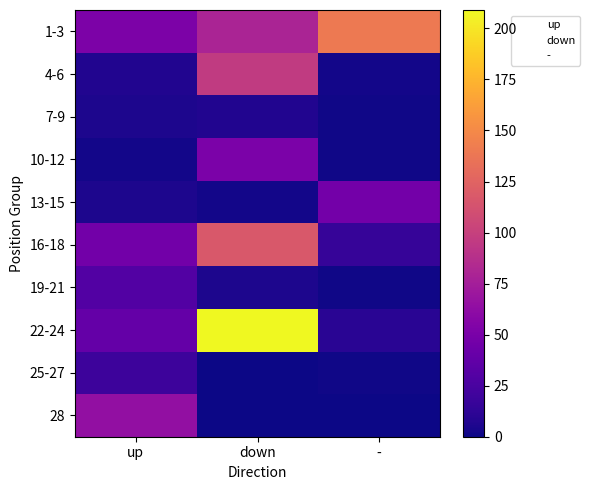

Reading left to right, list all the values displayed in this chart.

up: 52	7	5	2	5	46	30	39	19	64
down: 80	96	7	51	2	117	5	209	0	0
-: 140	2	1	1	47	16	1	10	1	0